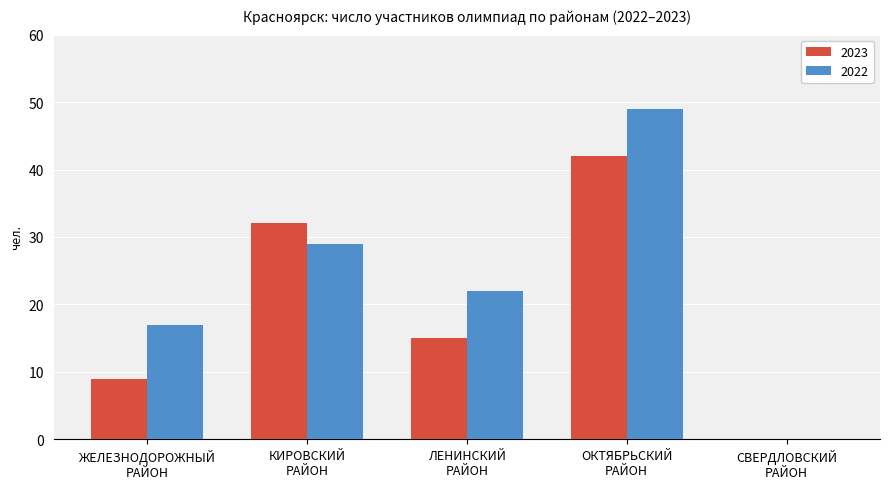

Which series has the largest total across all categories?

2022